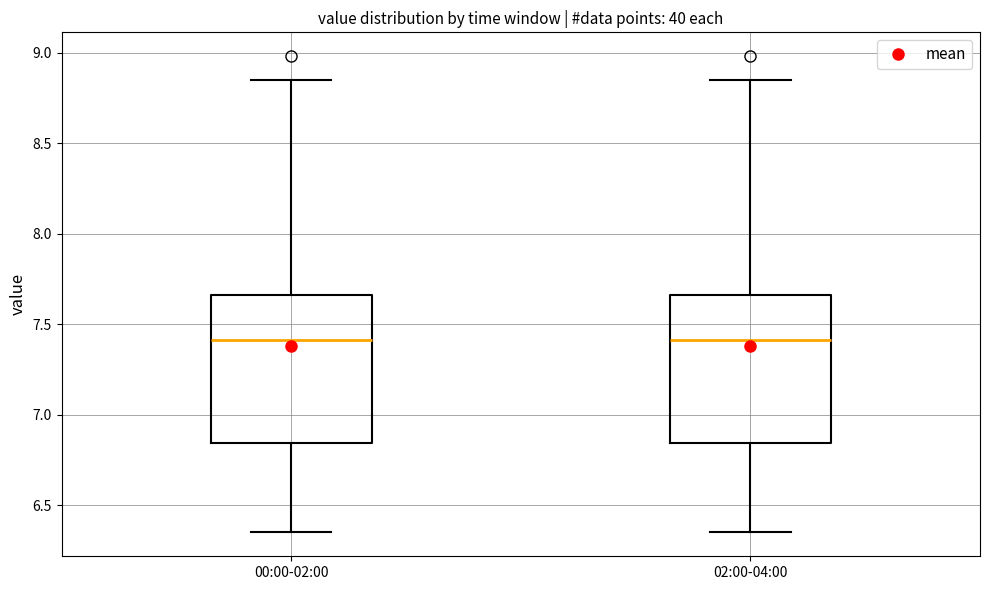

Reading left to right, read every box against the y-axis: the position of its median line, the range the box covers, and the ends of its whiskers. The values are not printed on the chart, so give them approximately, as read against the axis.

00:00-02:00: median 7.40, box 6.85 to 7.65, whiskers 6.35 to 8.85
02:00-04:00: median 7.40, box 6.85 to 7.65, whiskers 6.35 to 8.85